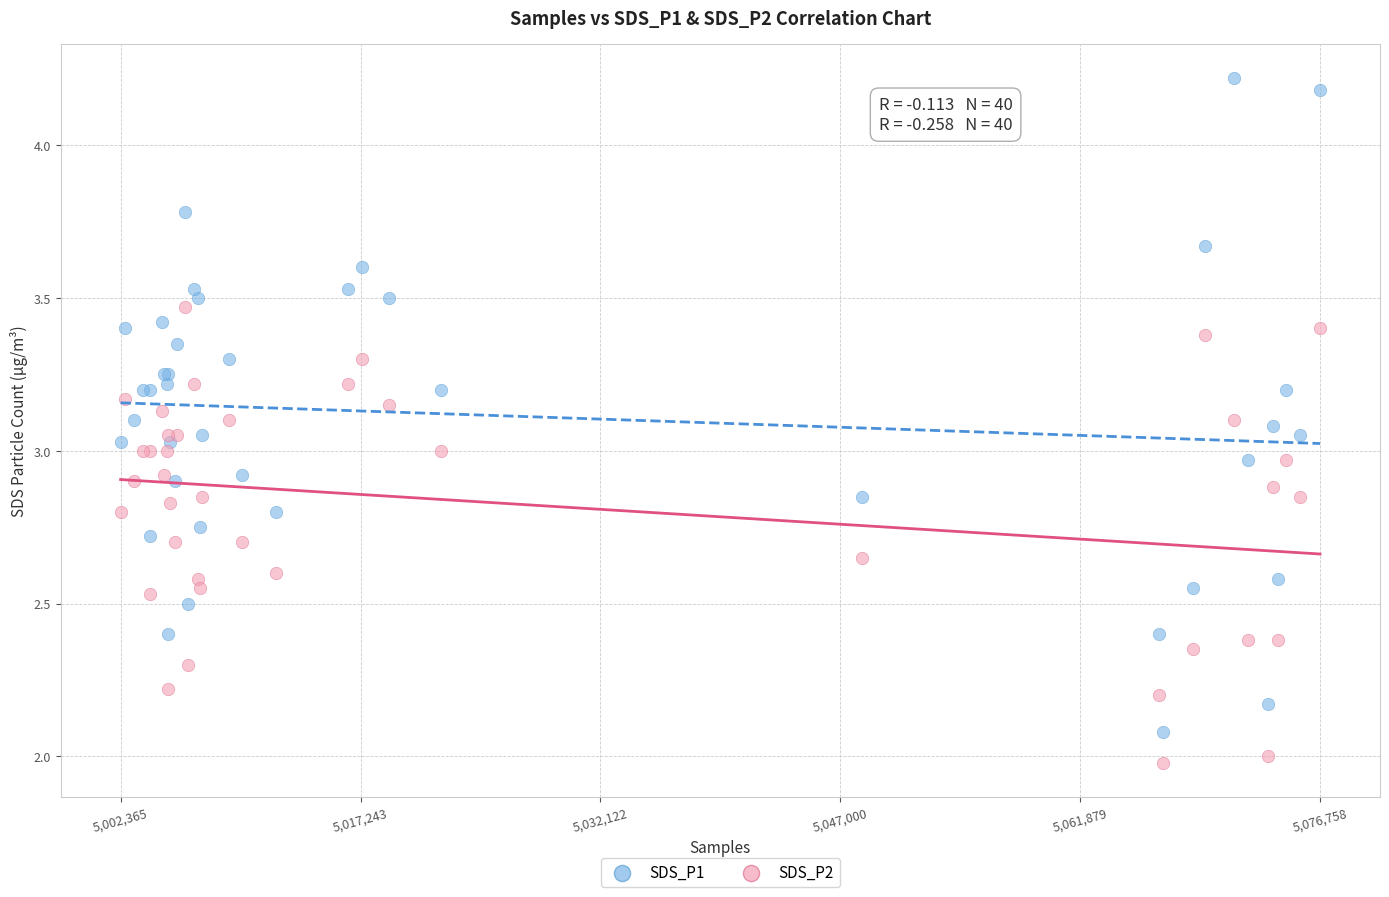

Which series reaches the maximum Y coordinate?

SDS_P1